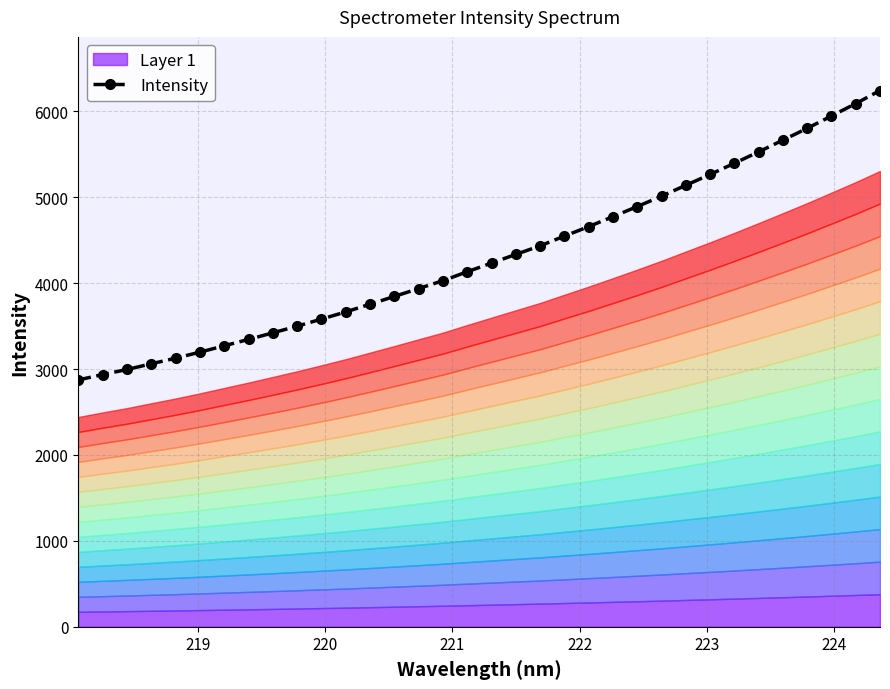

What is the highest value of the Intensity series?

6241.6